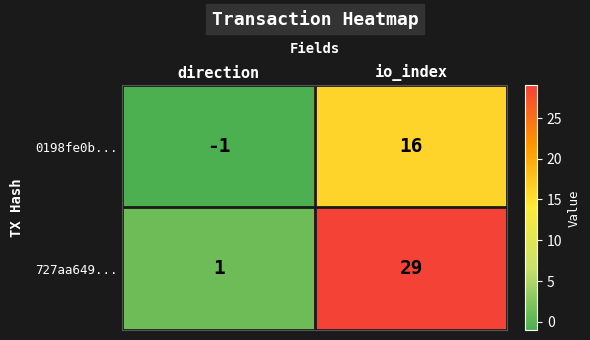

The value of 727aa649... at io_index is 29. True or false?

True